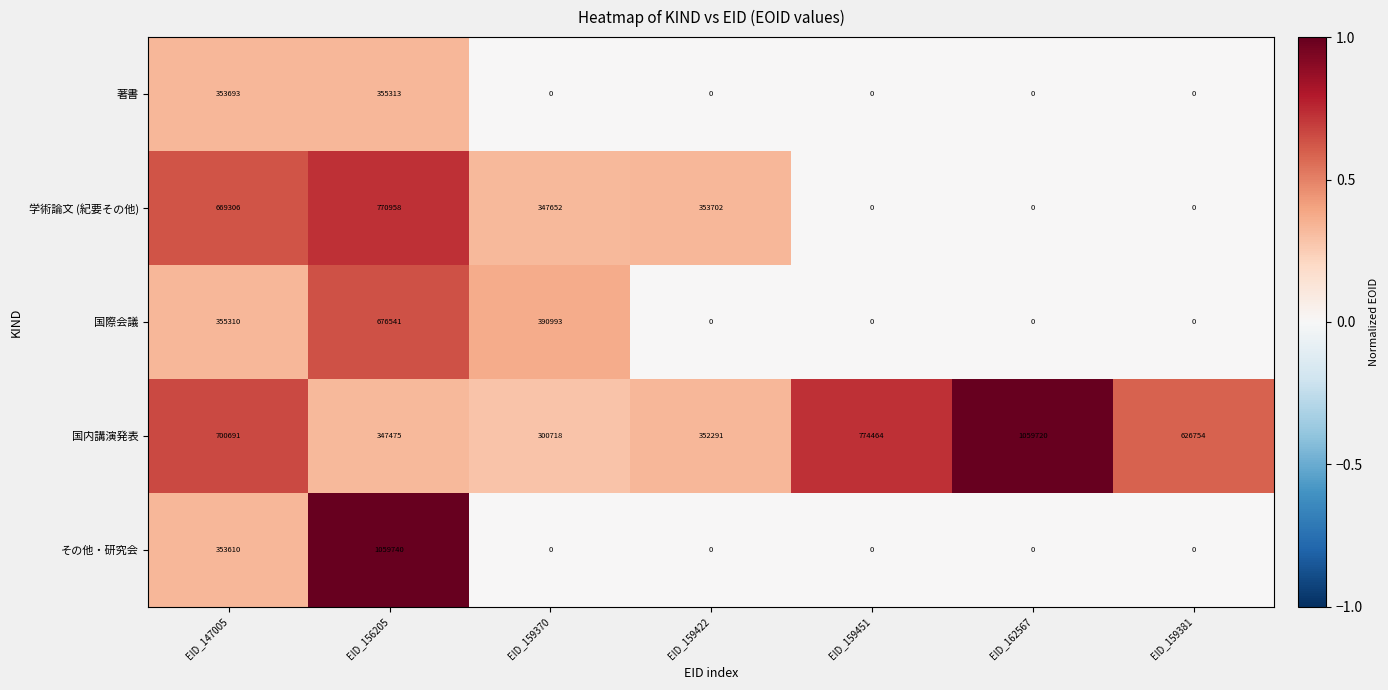

List the series in order of their peak value, lowest first.

著書, 国際会議, 学術論文 (紀要その他), 国内講演発表, その他・研究会